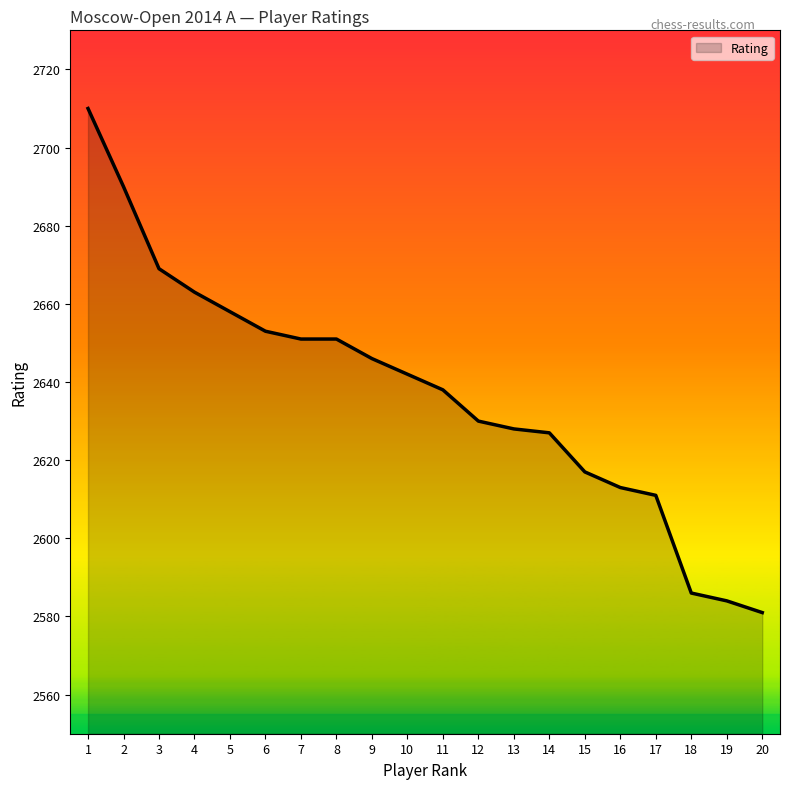

How many series are shown in this chart?

1